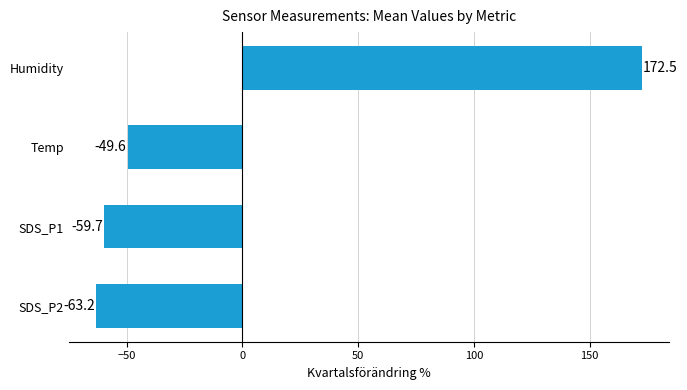

What is the difference between the maximum and minimum values?

235.7